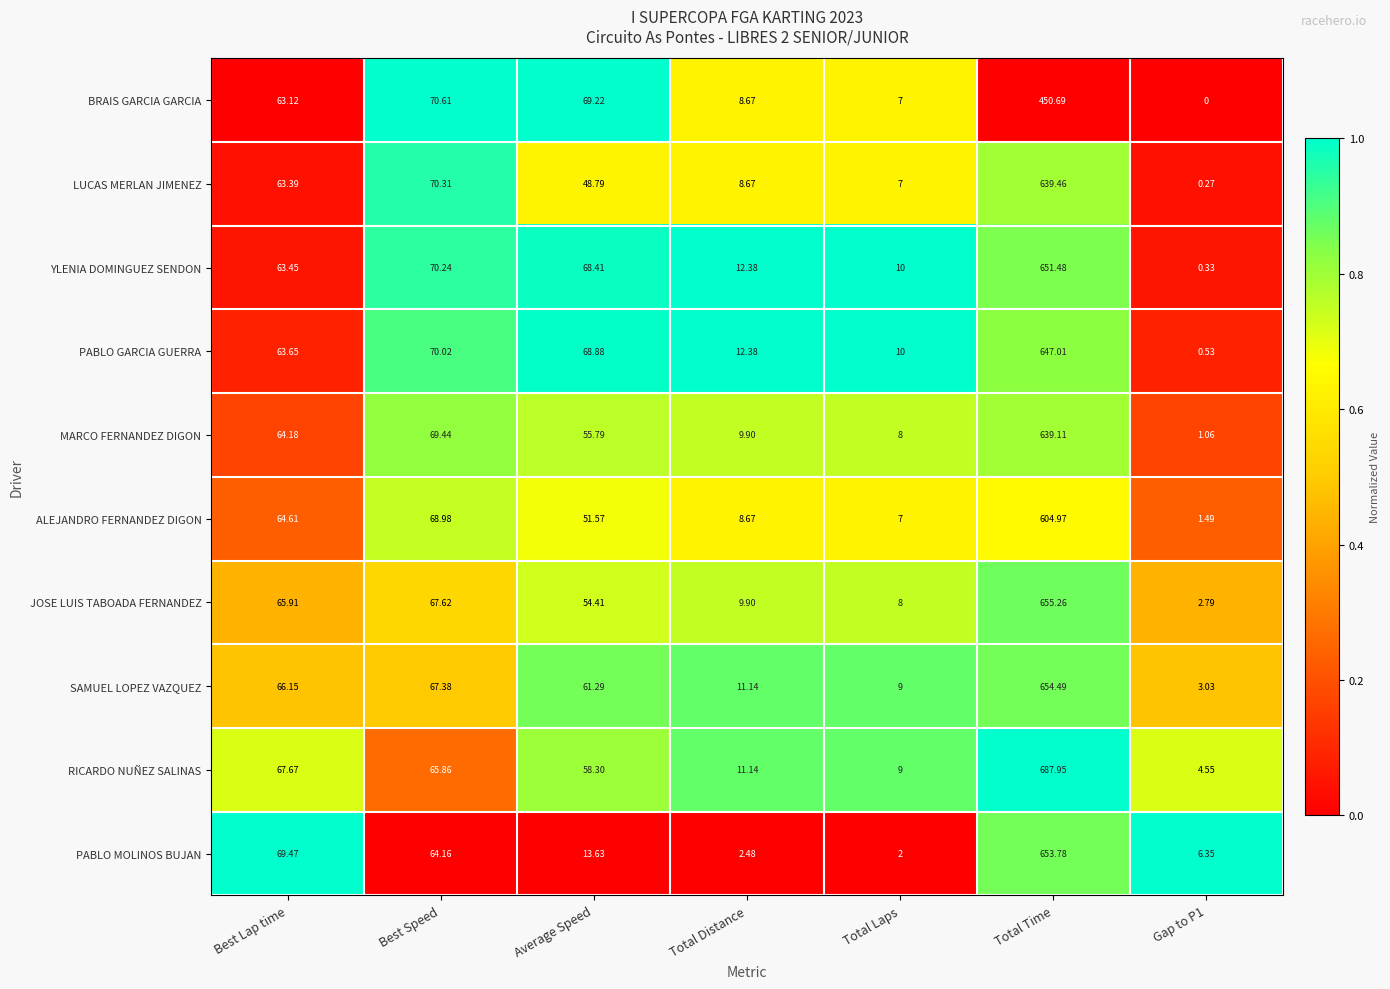

Where does the PABLO GARCIA GUERRA series first go above 63?

Best Lap time